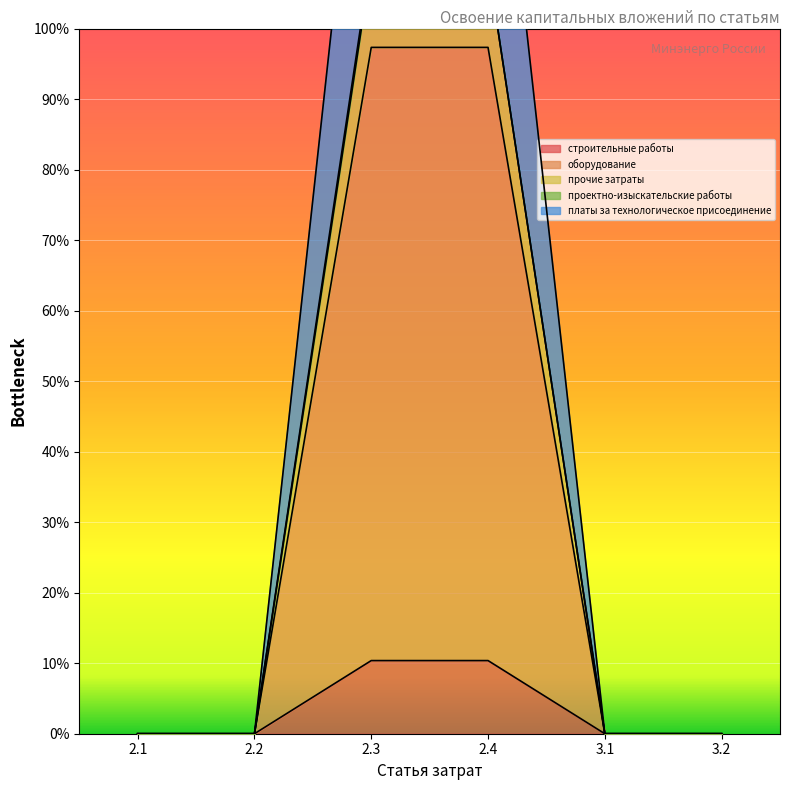

Reading right to left, list all the values displayed in this chart.

строительные работы: 3.2=0	3.1=0	2.4=11375000	2.3=11375000	2.2=0	2.1=0
оборудование: 3.2=0	3.1=0	2.4=106735000	2.3=106735000	2.2=0	2.1=0
прочие затраты: 3.2=0	3.1=0	2.4=119615331	2.3=120955000	2.2=0	2.1=0
платы за технологическое присоединение: 3.2=0	3.1=0	2.4=163421662	2.3=166101000	2.2=1	2.1=0